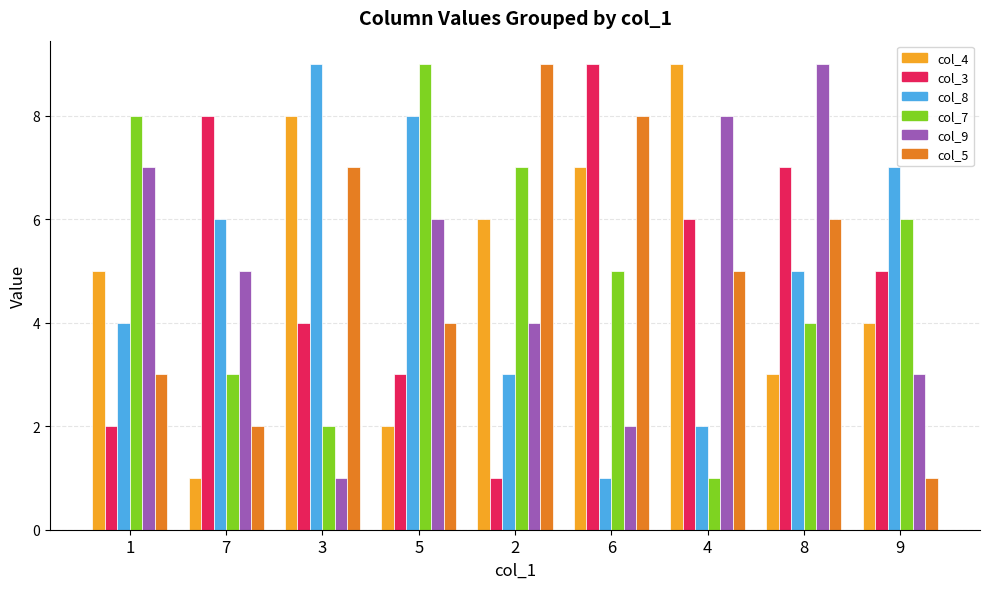

What is the minimum value for col_5?

1